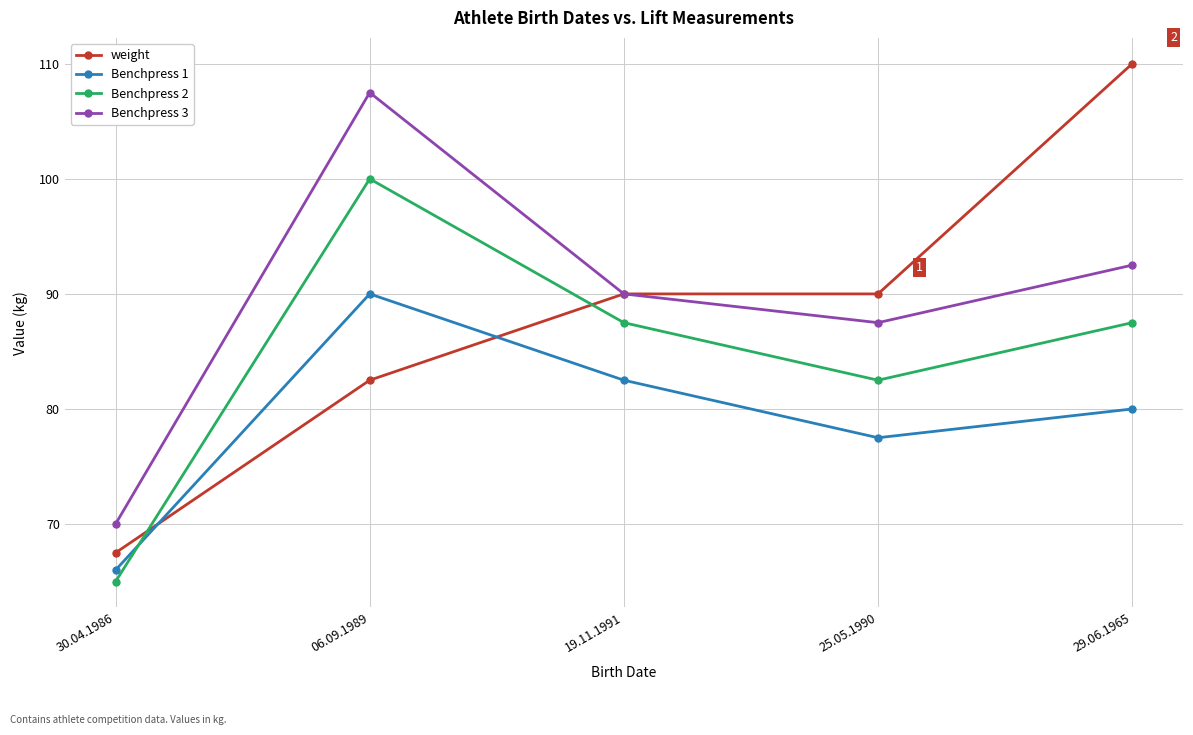

Does the chart display data point markers on the line(s)?

Yes